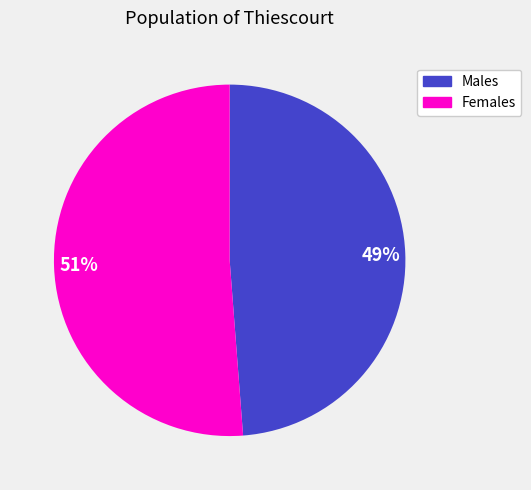

To the nearest percent, what percentage of the pie is 49%?

49%